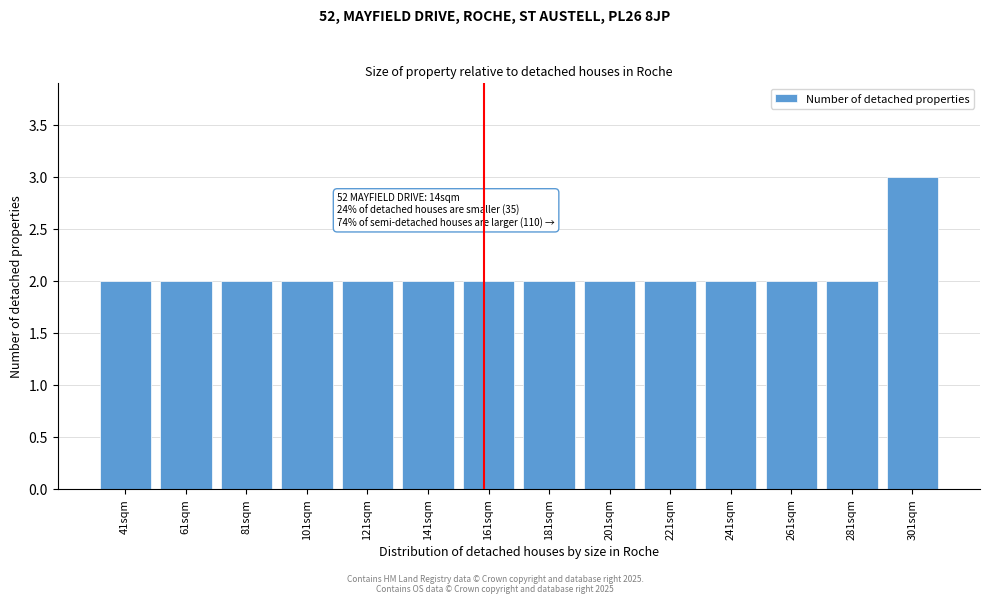

Reading left to right, transcribe all the data shown in this chart.

2	2	2	2	2	2	2	2	2	2	2	2	2	3